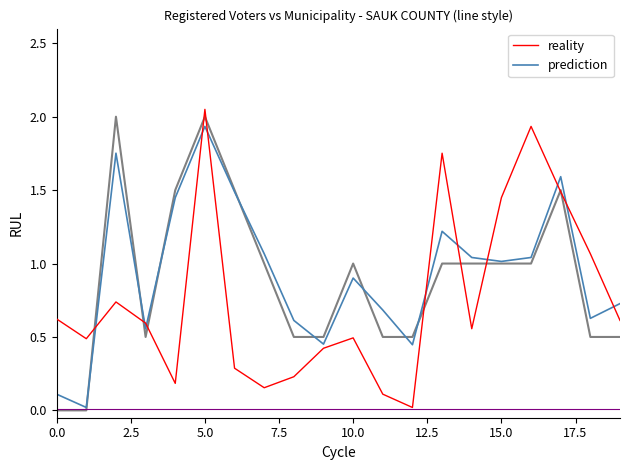

True or false: prediction and reality cross at least once.

True